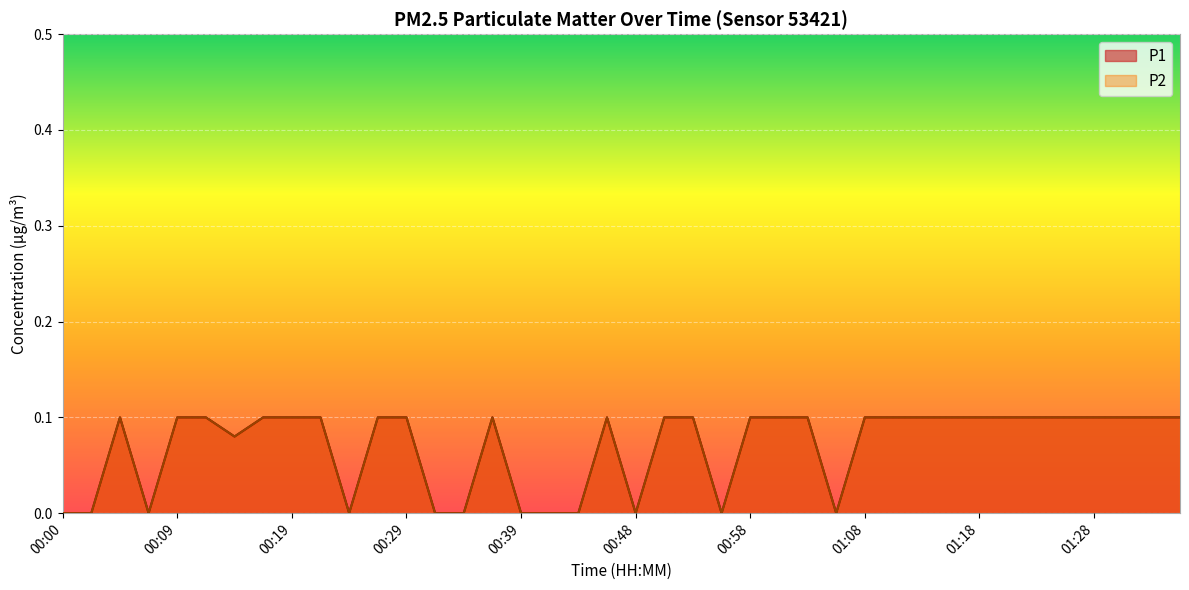

The P1 series shows 0.0 at 01:03. True or false?

False